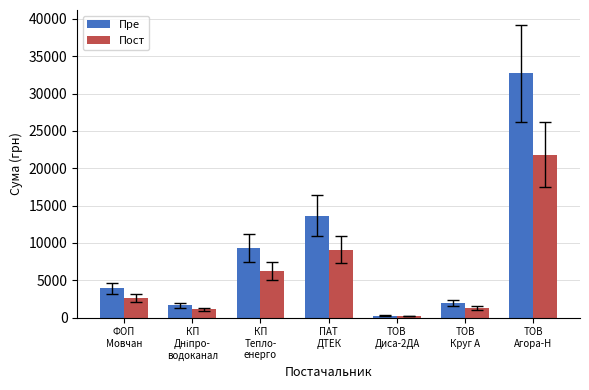

What is the difference between the maximum and minimum values in the Пост series?

21614.2